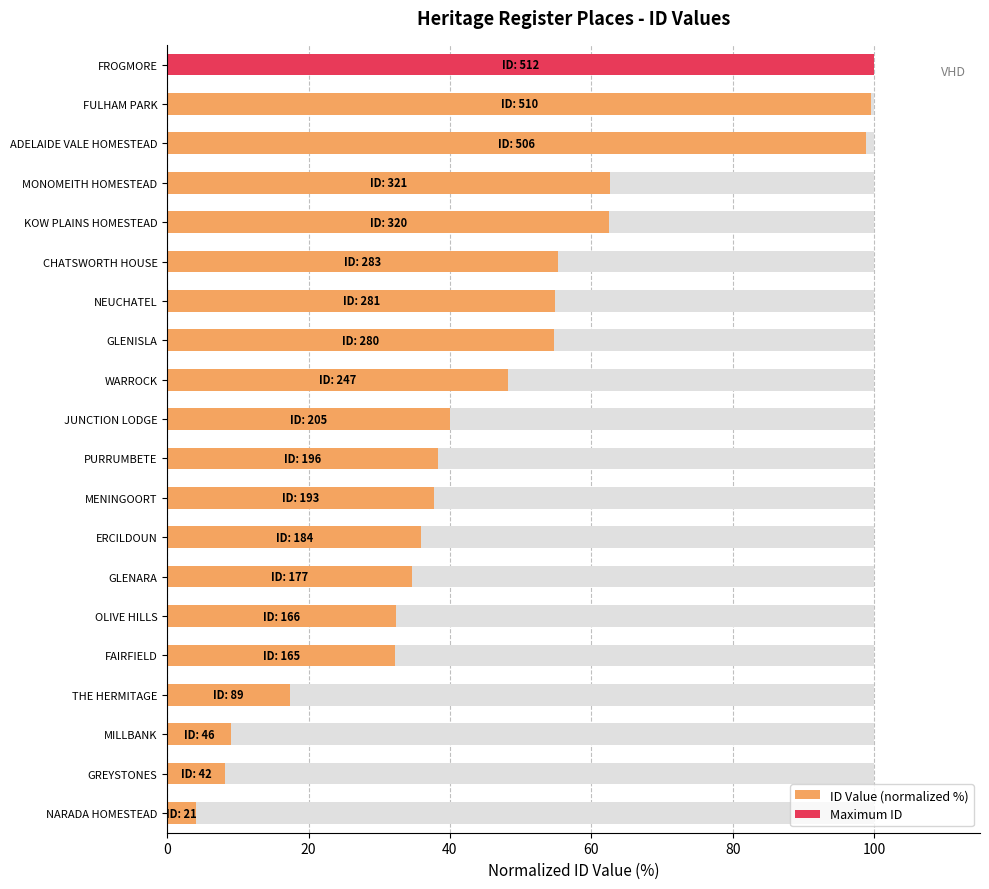

Where does the data first go above 40?

JUNCTION LODGE